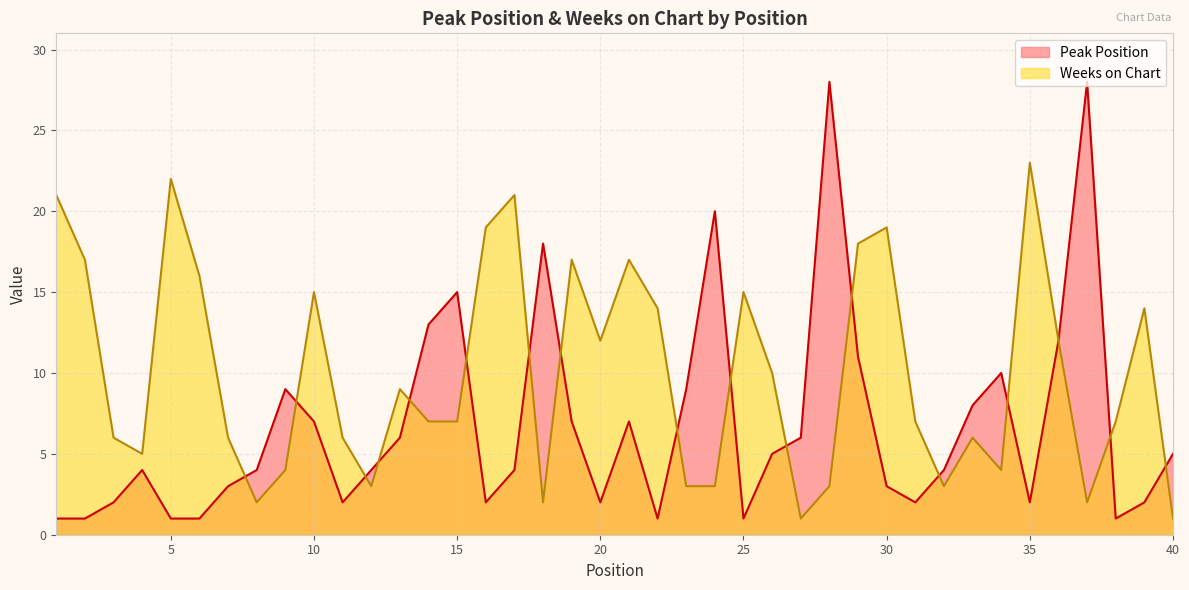

Reading left to right, transcribe all the data shown in this chart.

Peak Position: 1	1	2	4	1	1	3	4	9	7	2	4	6	13	15	2	4	18	7	2	7	1	9	20	1	5	6	28	11	3	2	4	8	10	2	12	28	1	2	5
Weeks on Chart: 21	17	6	5	22	16	6	2	4	15	6	3	9	7	7	19	21	2	17	12	17	14	3	3	15	10	1	3	18	19	7	3	6	4	23	12	2	7	14	1